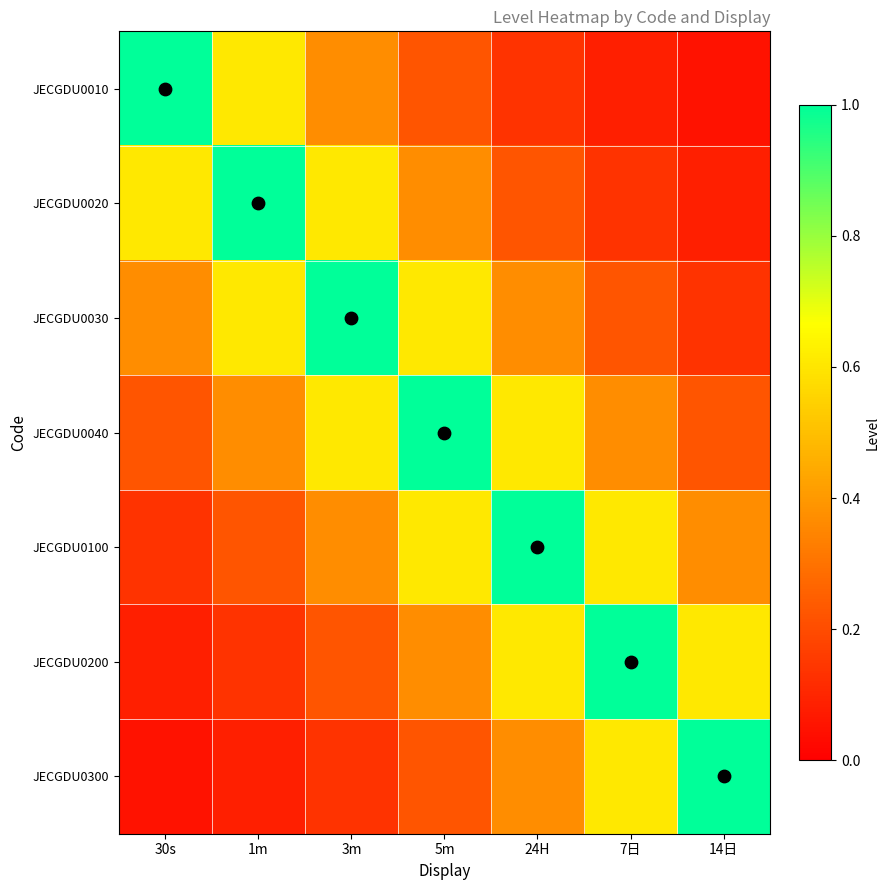

Between 1m and 3m, which series saw the biggest shift?

JECGDU0020